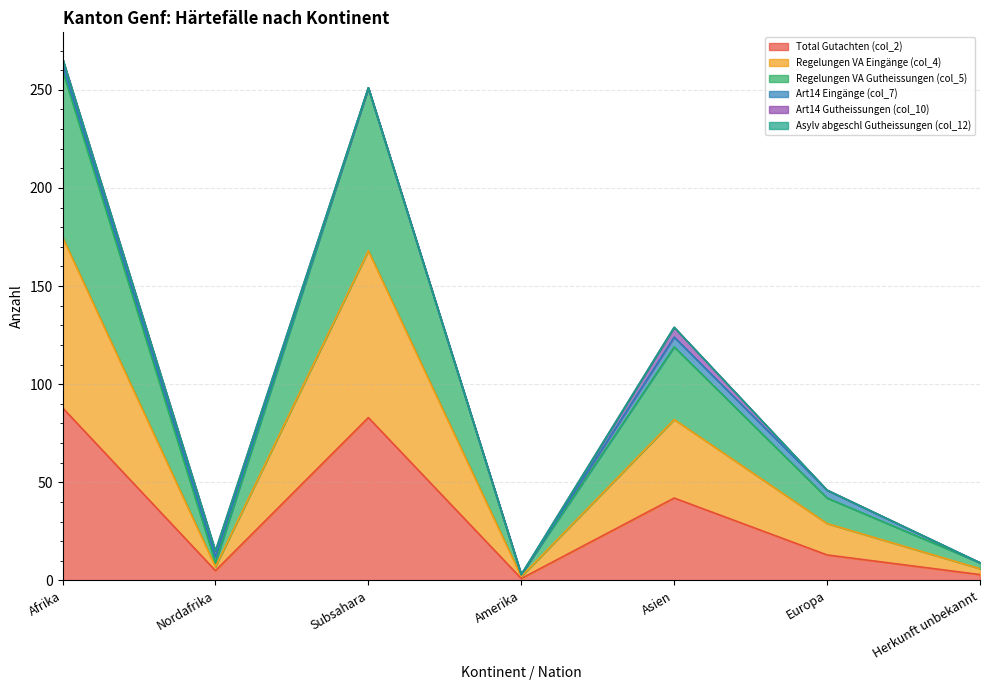

True or false: Total Gutachten (col_2) and Regelungen VA Eingänge (col_4) cross at least once.

False